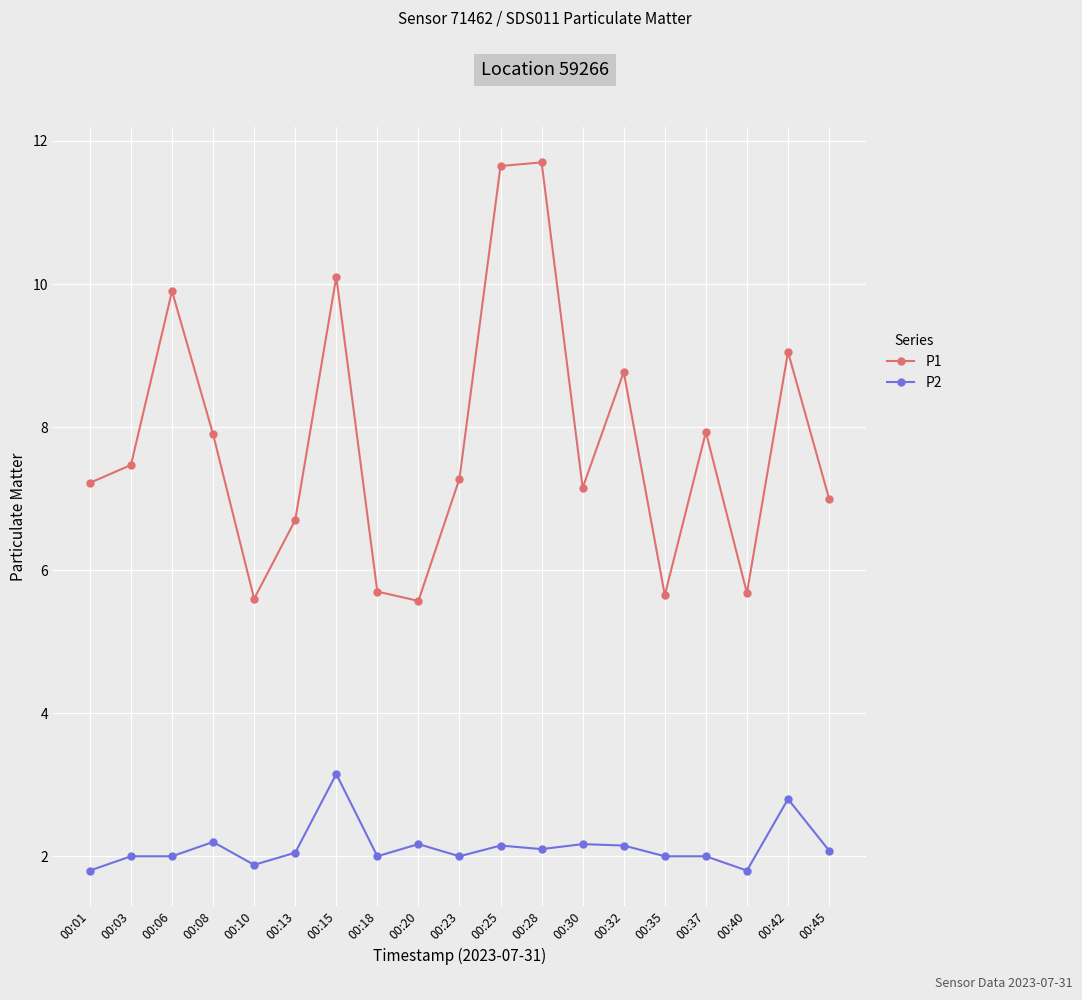

What is the sum of the P1 values at 00:30 and 00:35?

12.8